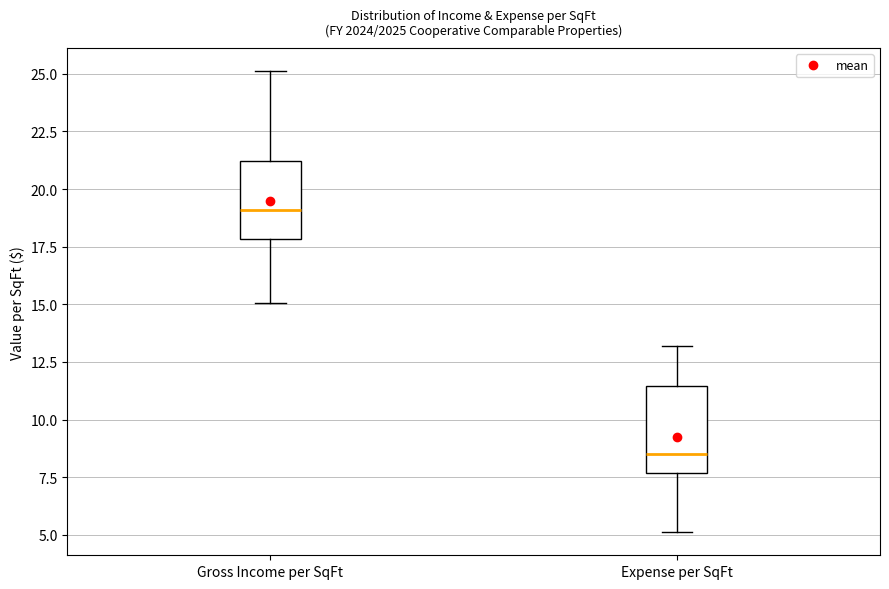

Where does the median line of the box for Expense per SqFt sit on the y-axis? The values are not printed on the chart, so give them approximately, as read against the axis.

8.5